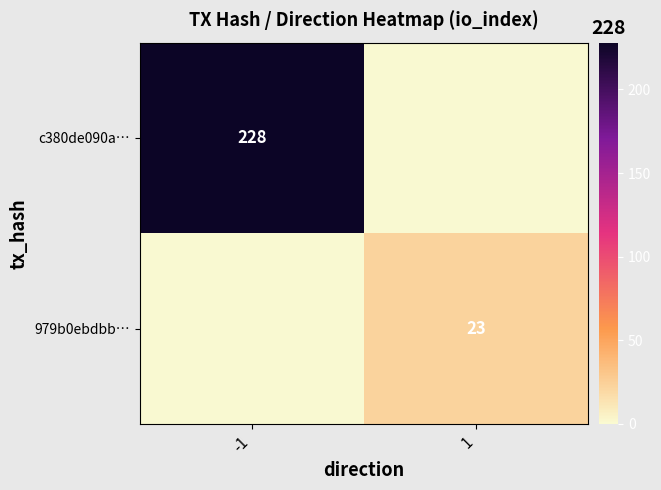

Is it true that 979b0ebdbb… equals 23 at 1?

True